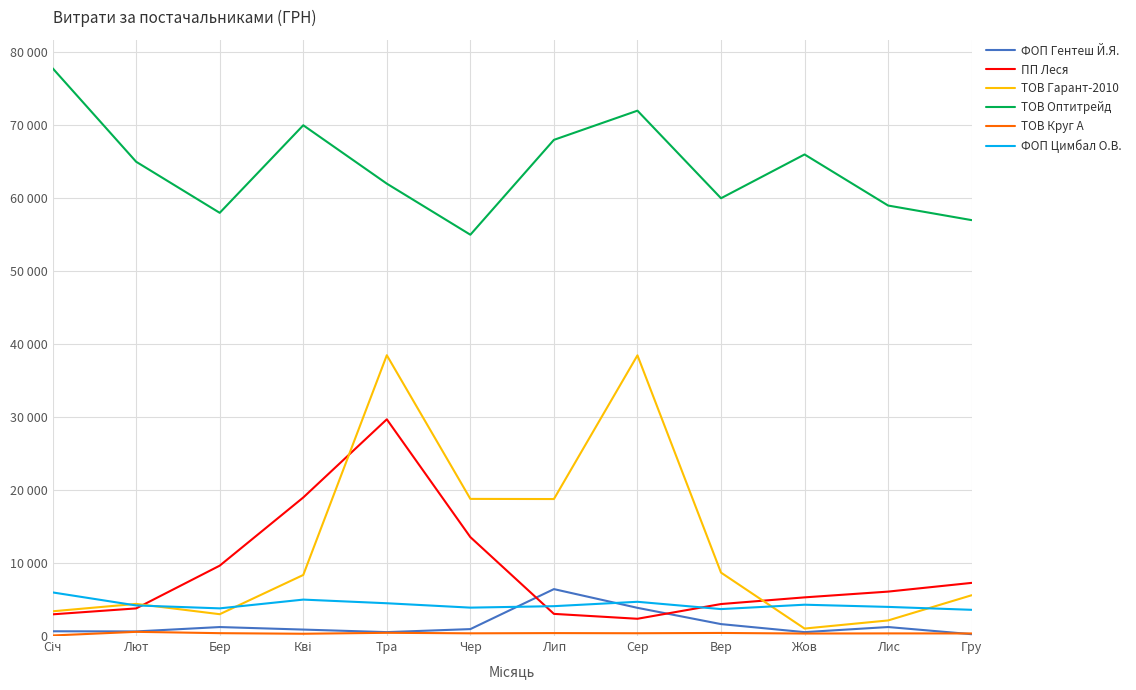

True or false: ФОП Гентеш Й.Я. has a value of 131.8 at Тра.

False